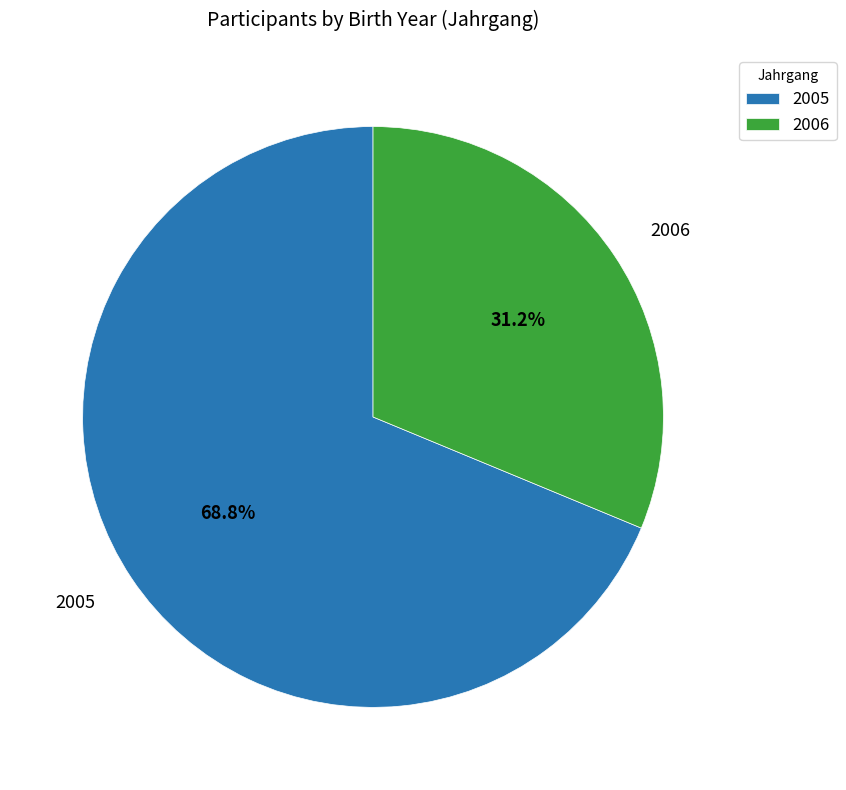

Is it true that 2006 is 31% of the pie?

True